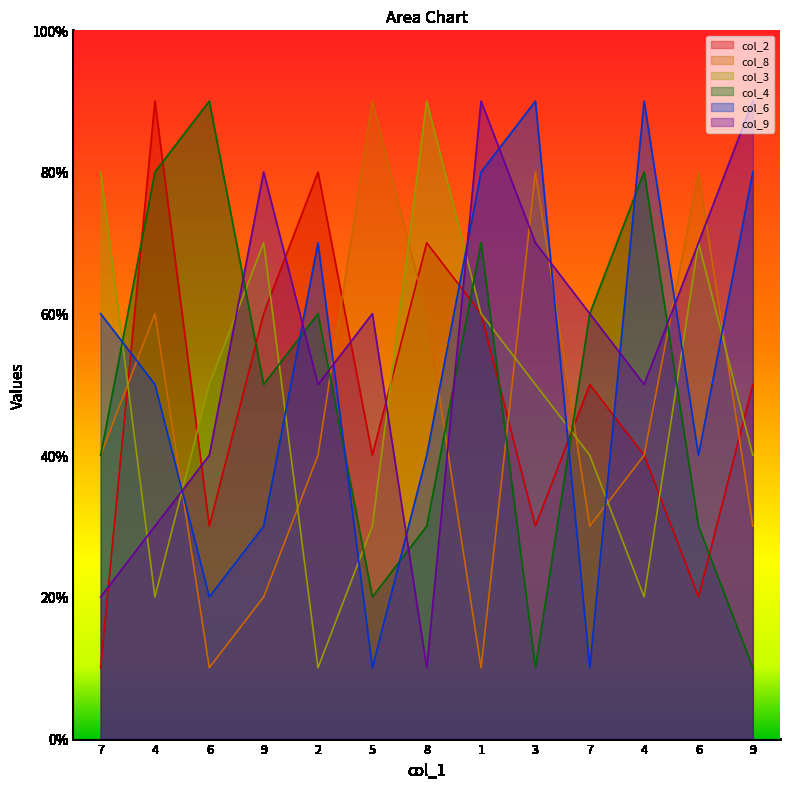

Reading left to right, list all the values displayed in this chart.

col_2: 1	9	3	6	8	4	7	6	3	5	4	2	5
col_8: 4	6	1	2	4	9	6	1	8	3	4	8	3
col_3: 8	2	5	7	1	3	9	6	5	4	2	7	4
col_4: 4	8	9	5	6	2	3	7	1	6	8	3	1
col_6: 6	5	2	3	7	1	4	8	9	1	9	4	8
col_9: 2	3	4	8	5	6	1	9	7	6	5	7	9